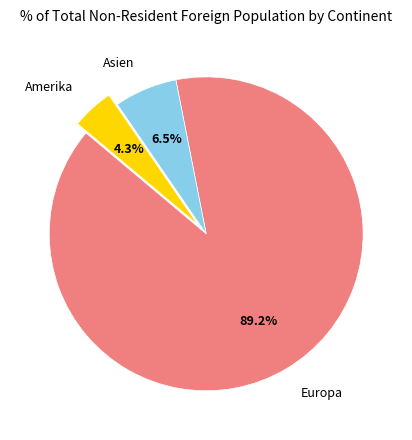

What is the total percentage of Europa and Asien?

95.7%